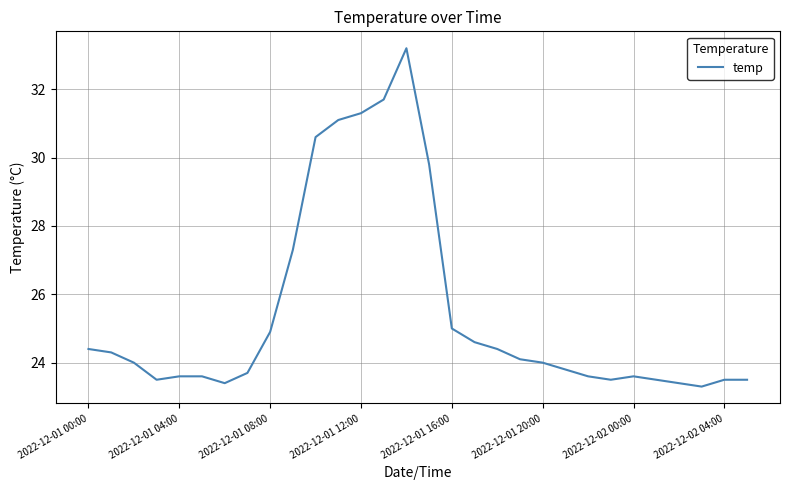

What is the greatest value displayed?

33.2